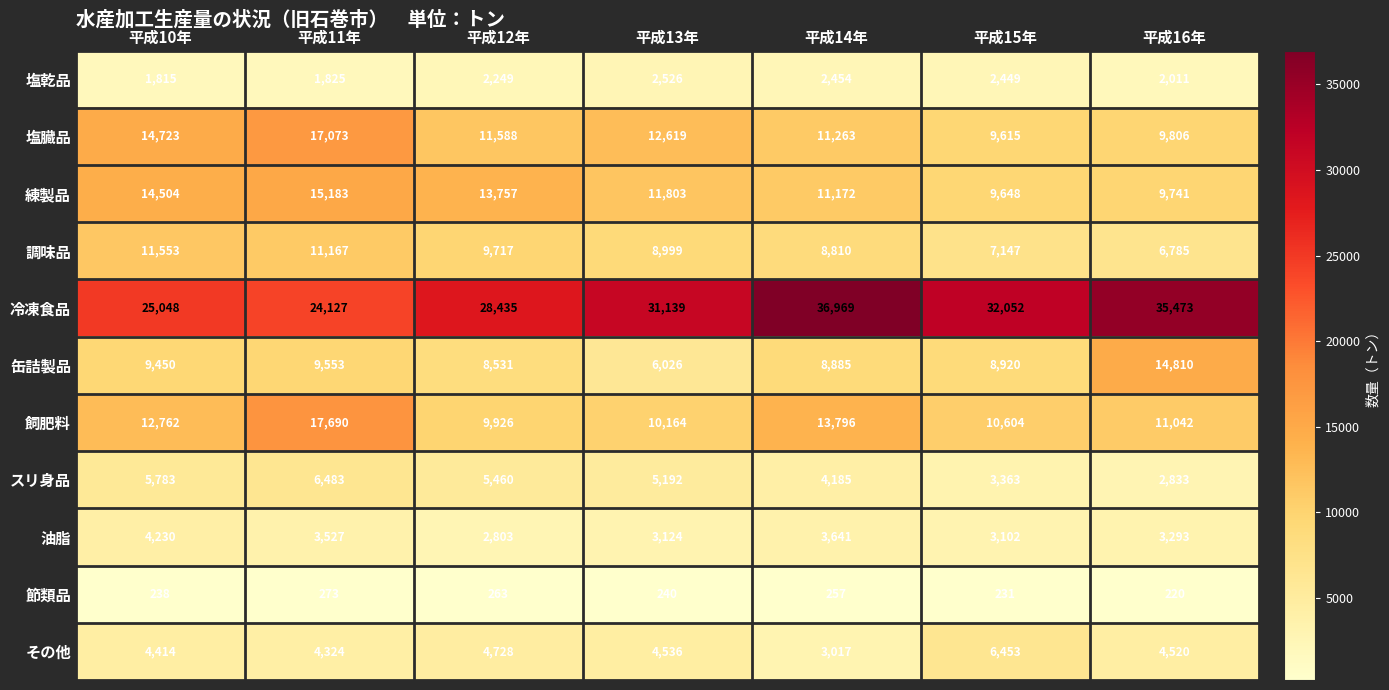

List the series in order of their peak value, highest first.

冷凍食品, 飼肥料, 塩臓品, 練製品, 缶詰製品, 調味品, スリ身品, その他, 油脂, 塩乾品, 節類品